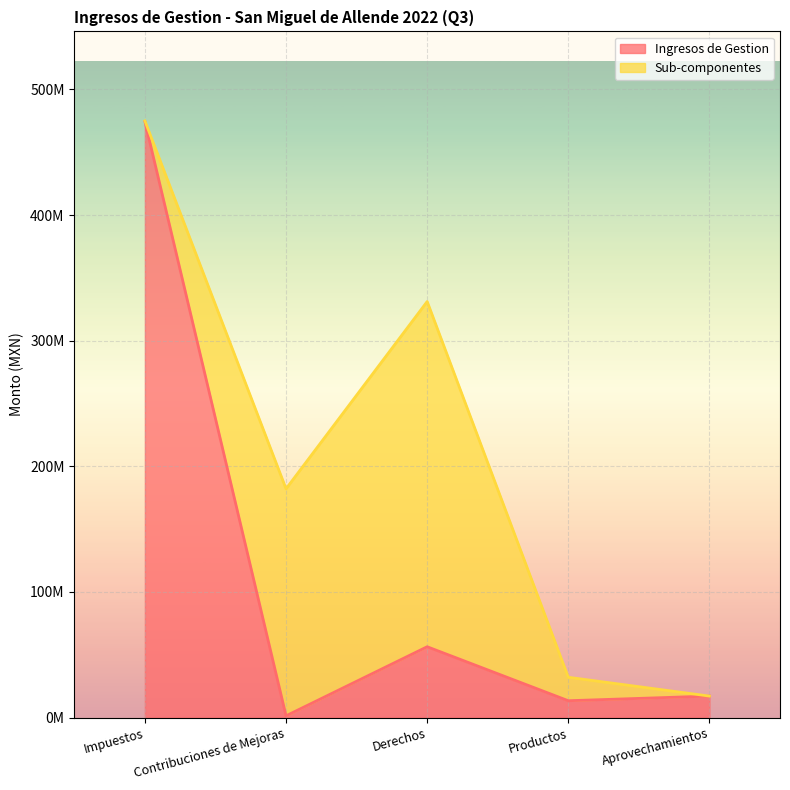

What is the difference between the maximum and minimum values?

473148107.4